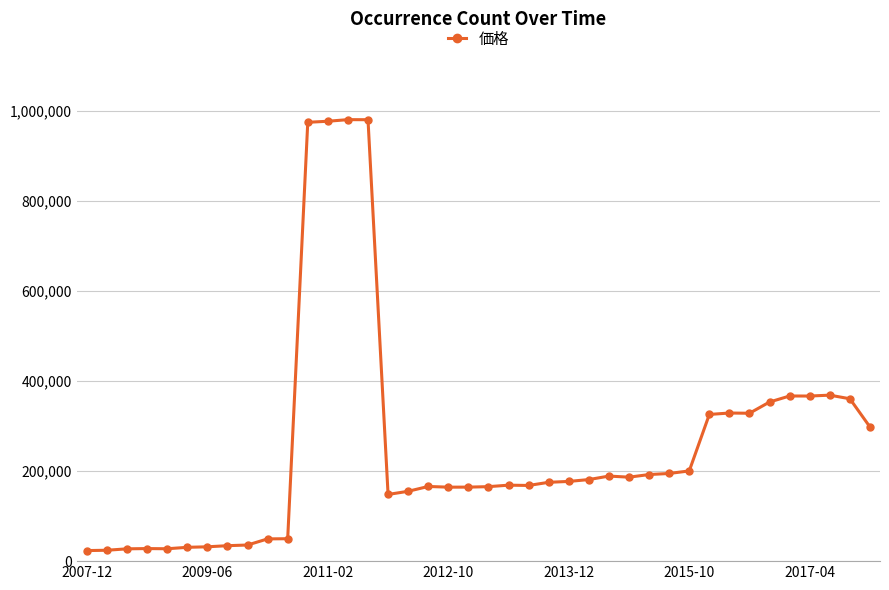

What is the smallest value displayed?

23461